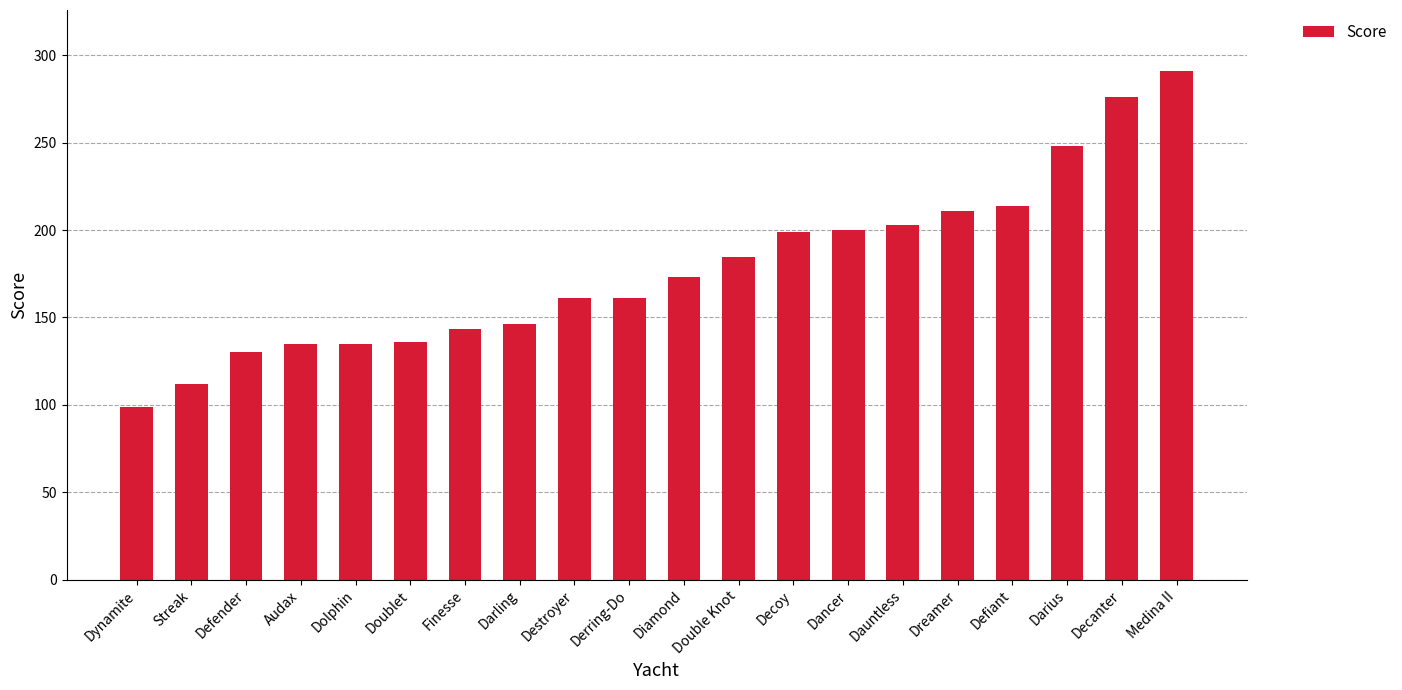

Is it true that the value at Darius is 441.9?

False